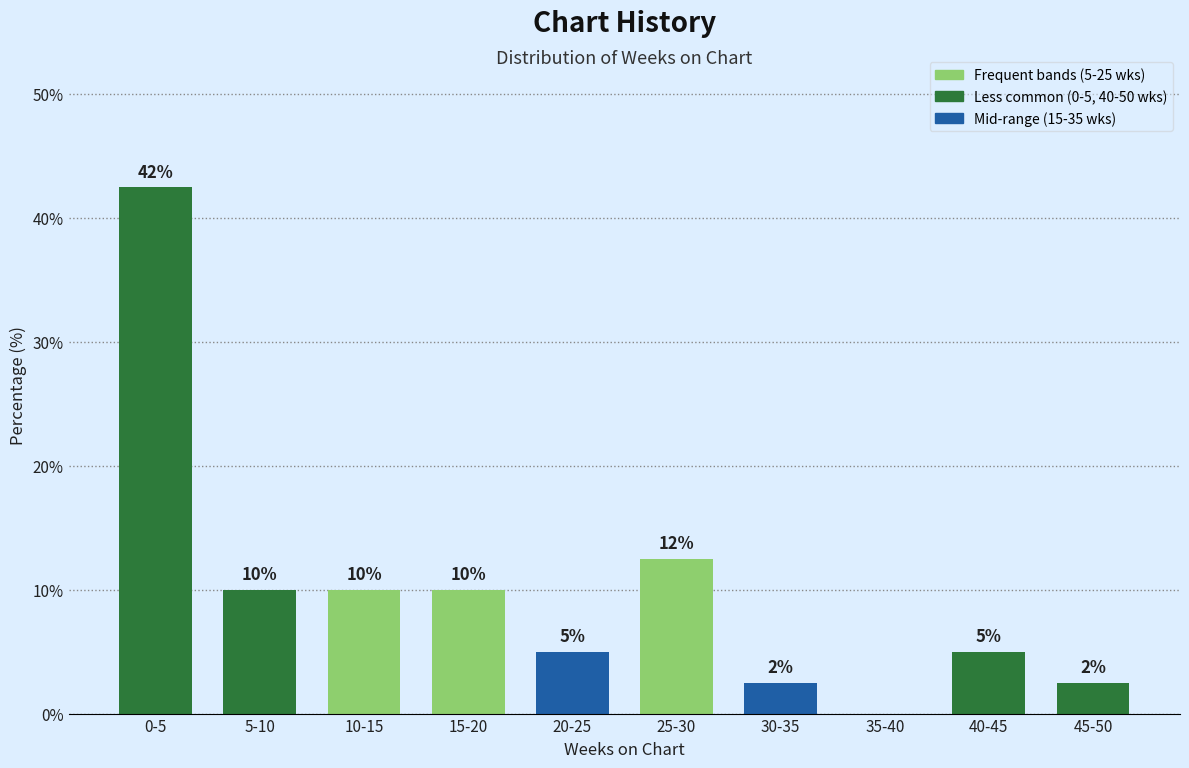

What is the ratio of the value at 15-20 to the value at 5-10?

1.0